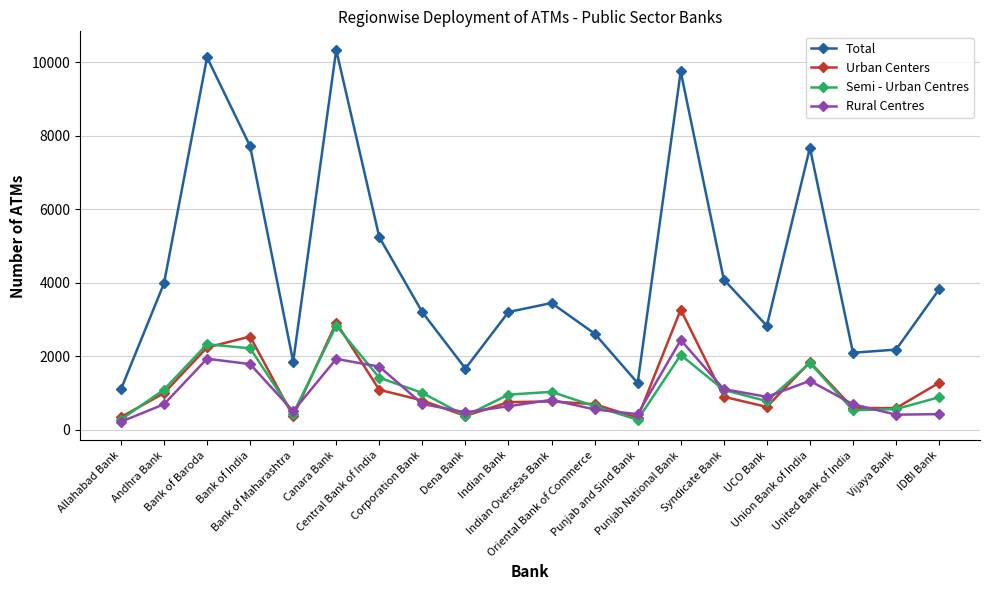

At which label does Total first exceed 3446?

Andhra Bank